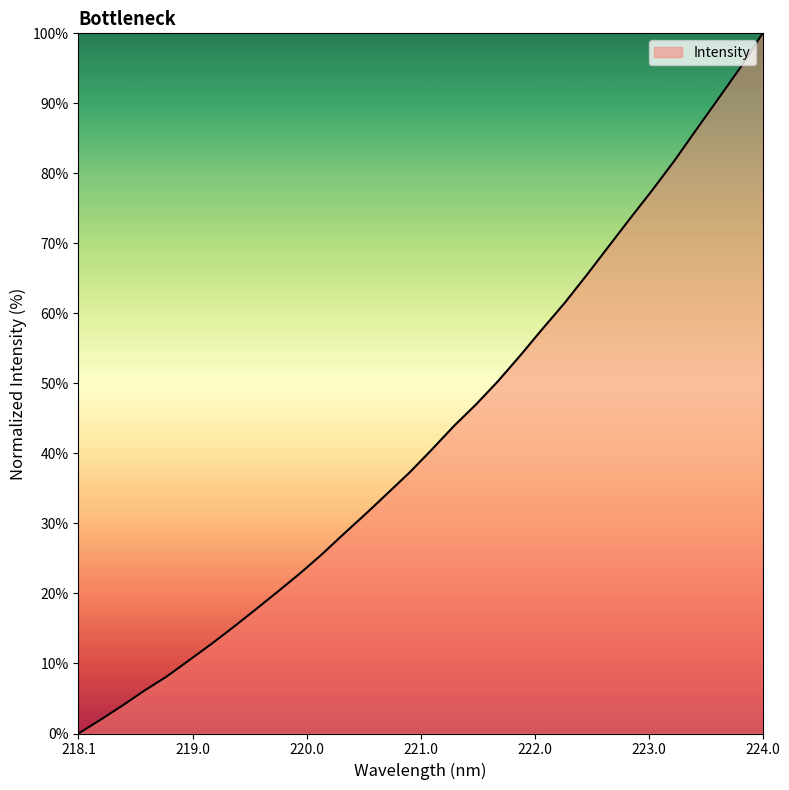

What is the maximum value shown in the chart?

100.0